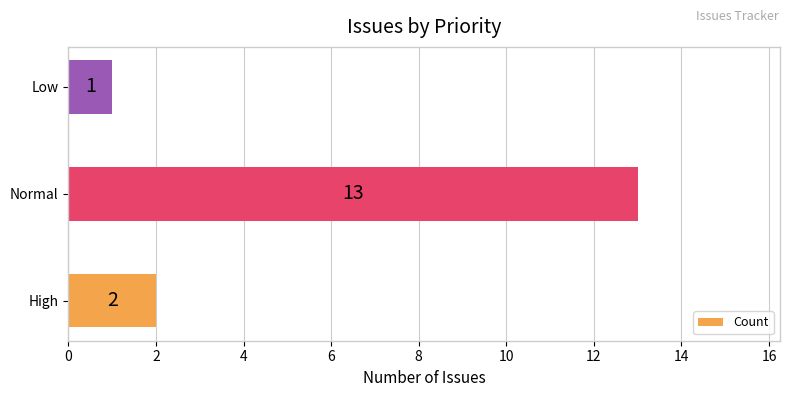

Rank the categories by value from highest to lowest.

Normal, High, Low